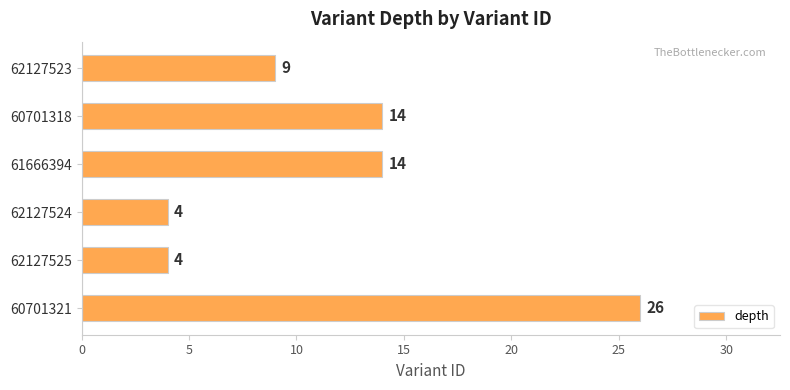

The chart shows a value of 16 at 62127523. True or false?

False